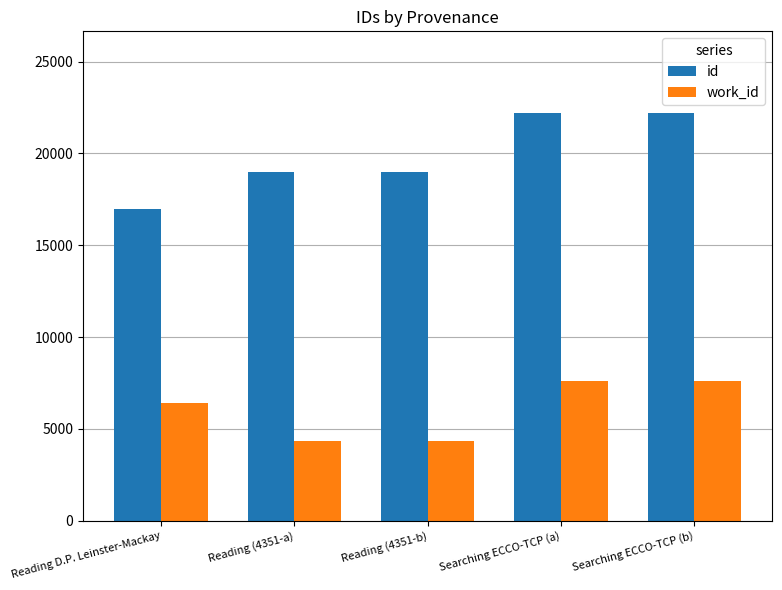

What is the label of the 5th bar from the left?

Searching ECCO-TCP (b)